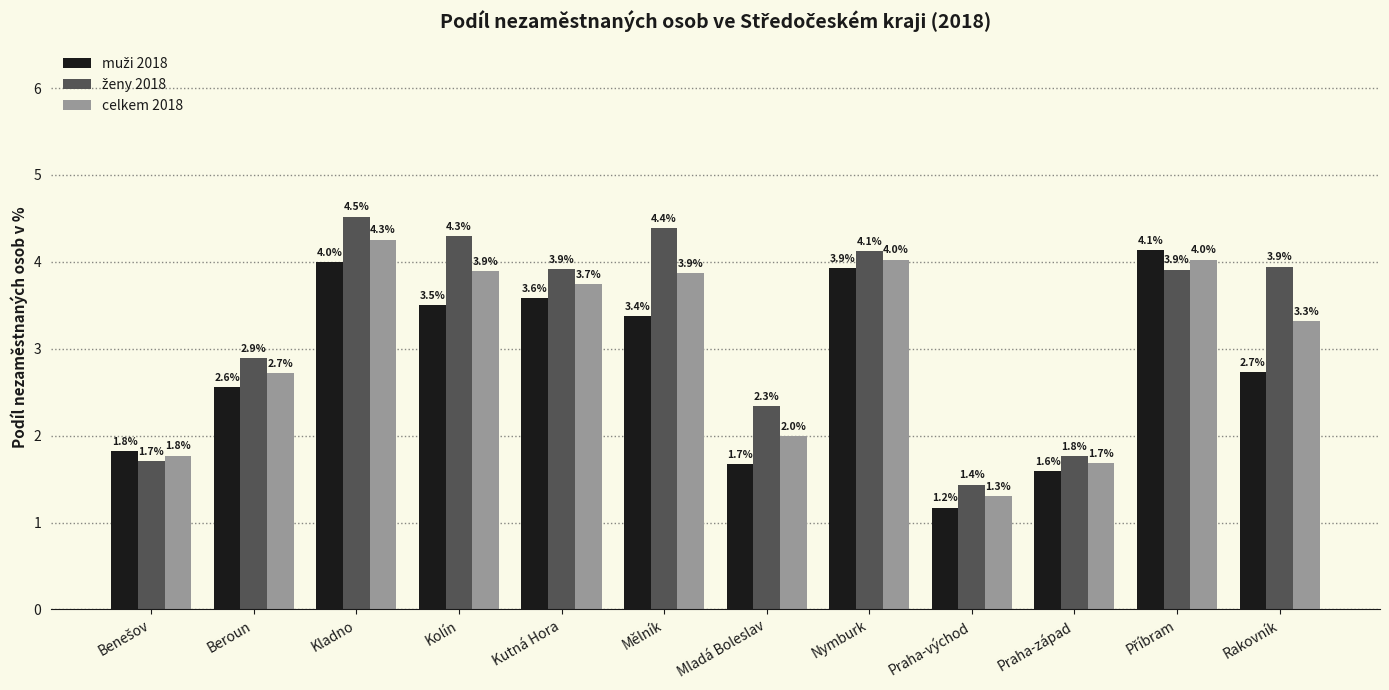

What is the spread (max minus min) of values at Kladno?

0.5